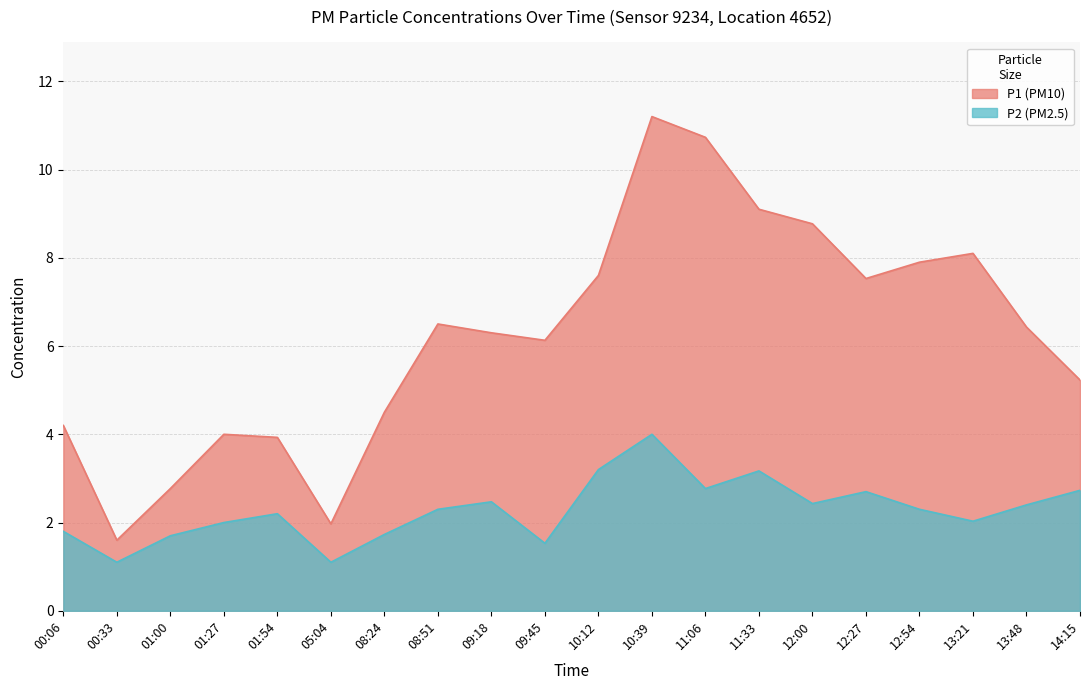

Is the value of P1 at 11:06 greater than the value of P2 at 00:06?

Yes